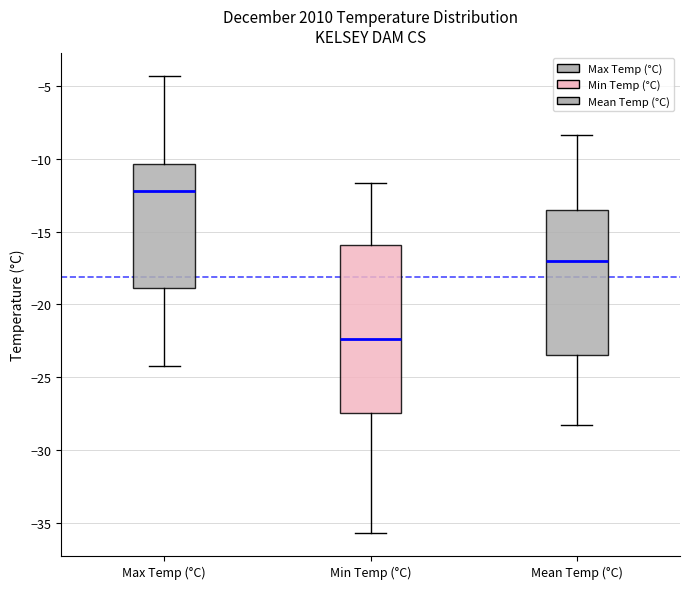

Which box's median line is the highest?

Max Temp (°C)